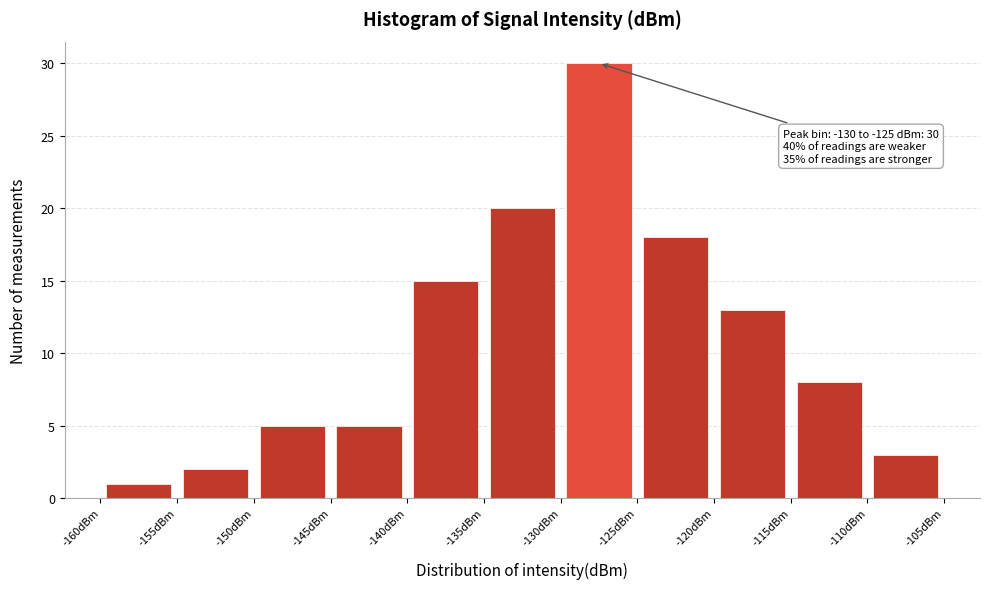

Which range on the x-axis has the tallest bar?

-130 to -125